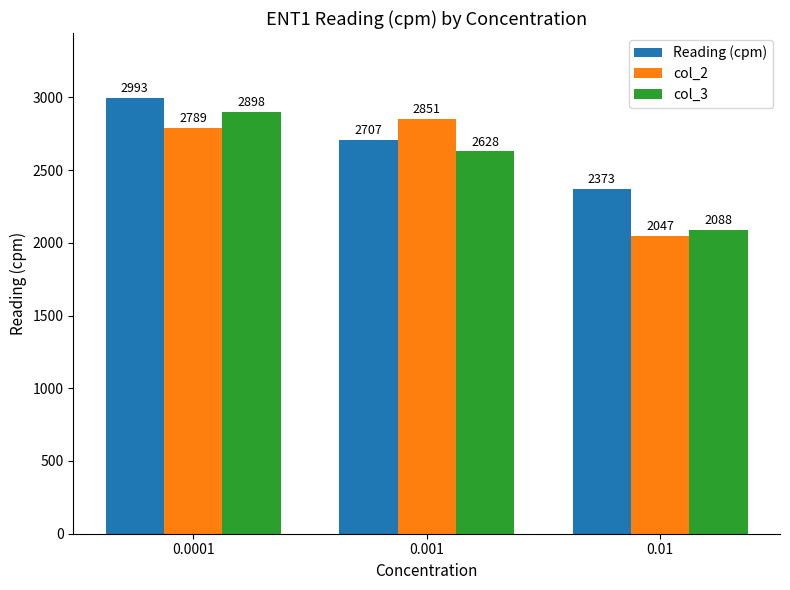

How many data points in col_3 are less than 2628?

1